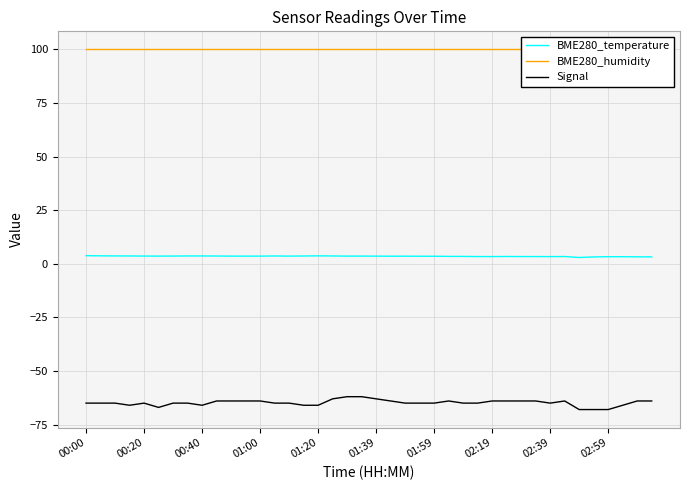

True or false: Signal and BME280_temperature cross at least once.

False